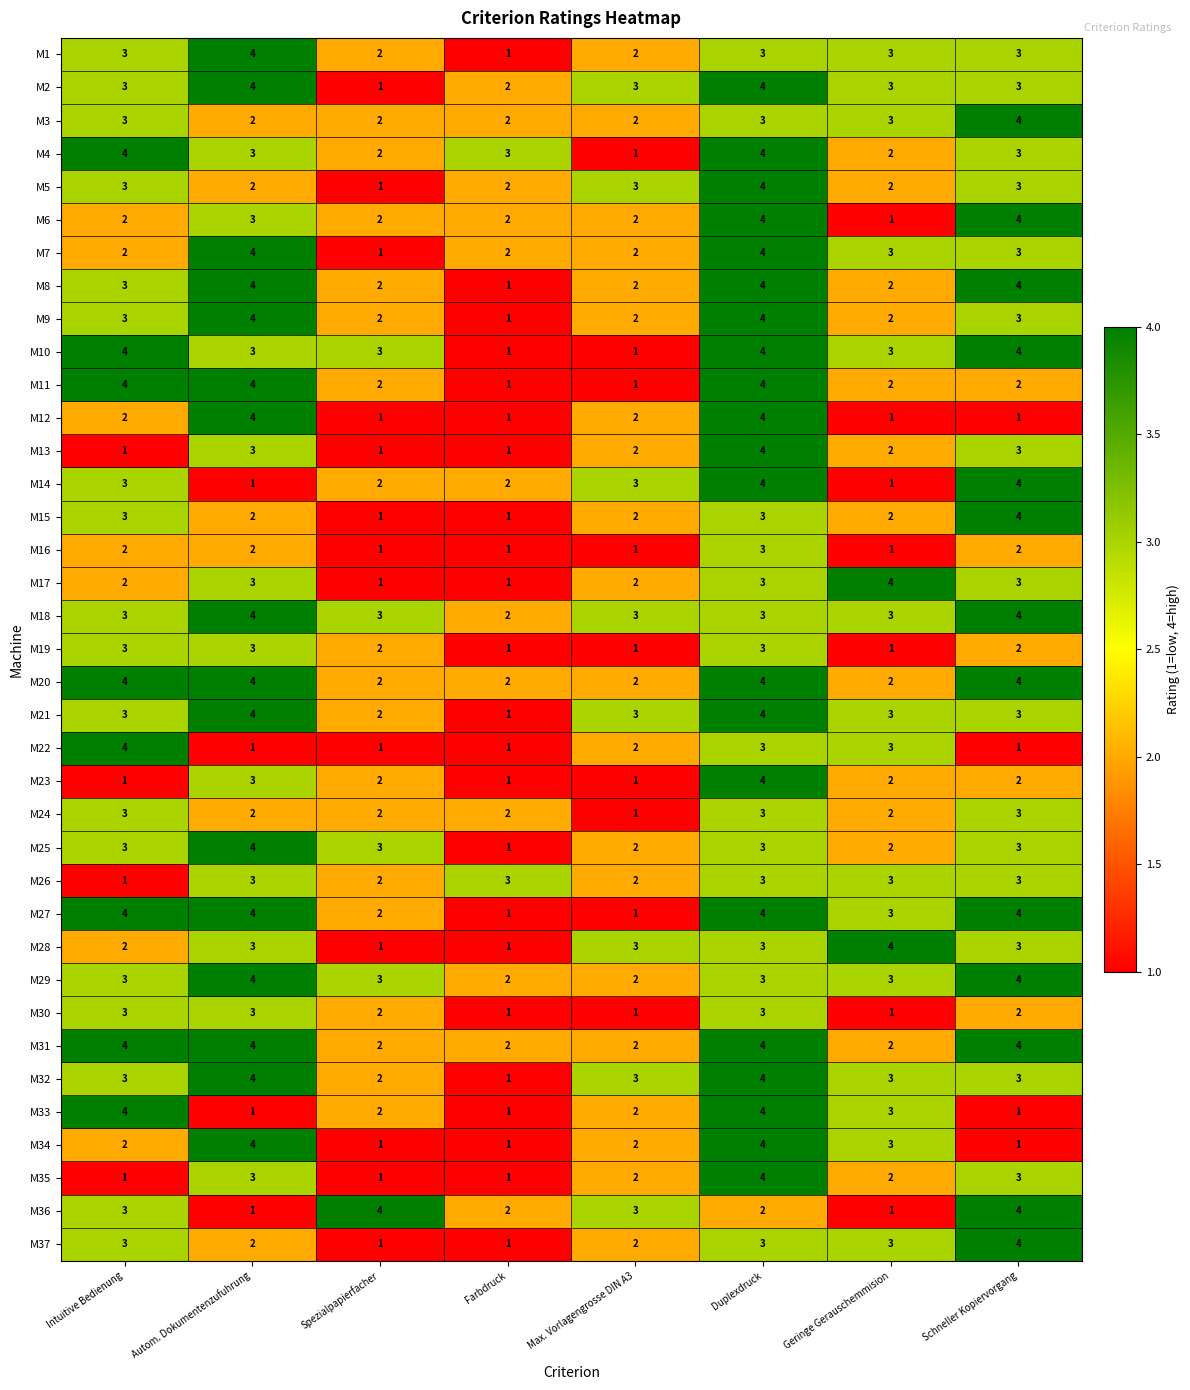

What is the greatest value displayed?

4